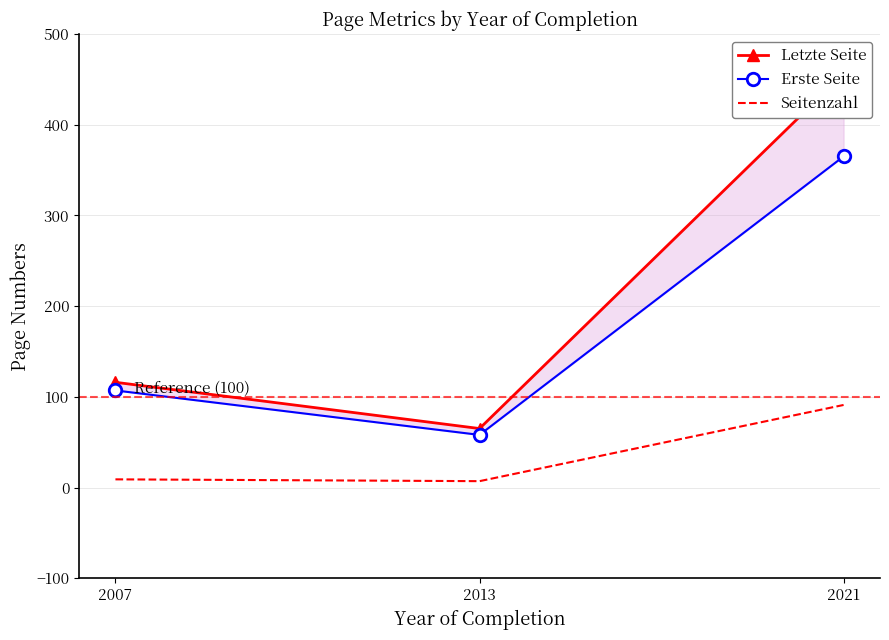

What is the value of the Letzte Seite point at the 2nd from the left?

65